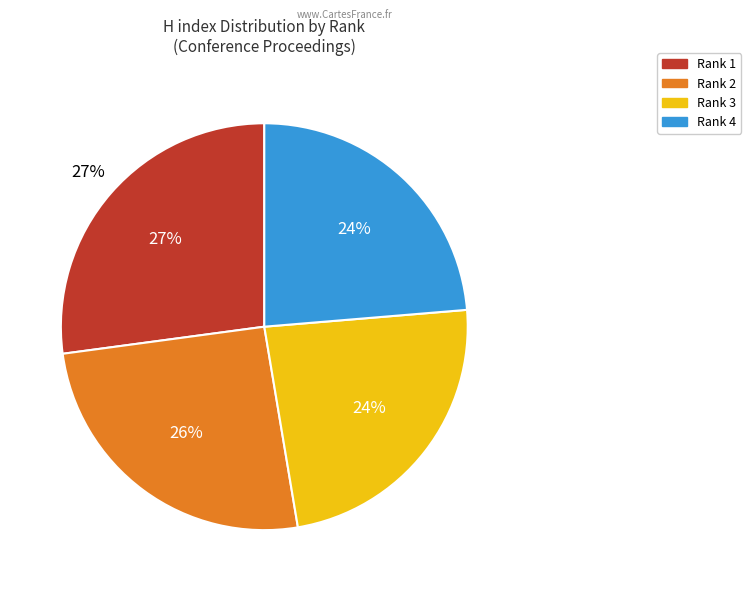

What percentage is NOT represented by Rank 2?

74.5%